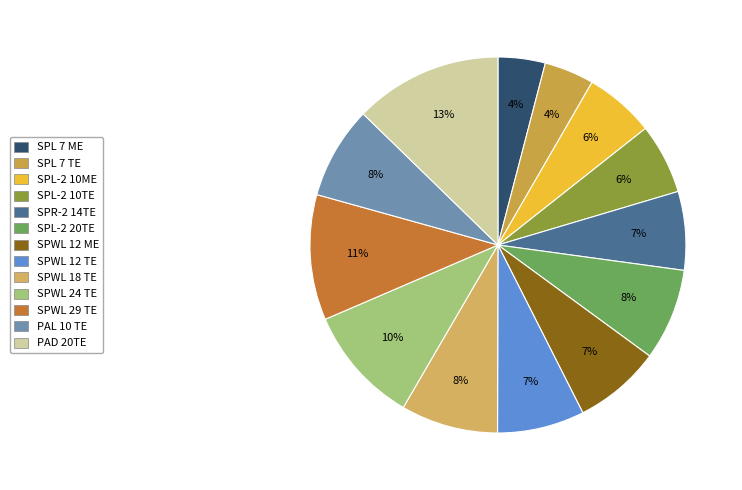

Rank the categories by value from highest to lowest.

PAD 20TE, SPWL 29 TE, SPWL 24 TE, SPWL 18 TE, PAL 10 TE, SPL-2 20TE, SPWL 12 ME, SPWL 12 TE, SPR-2 14TE, SPL-2 10TE, SPL-2 10ME, SPL 7 TE, SPL 7 ME